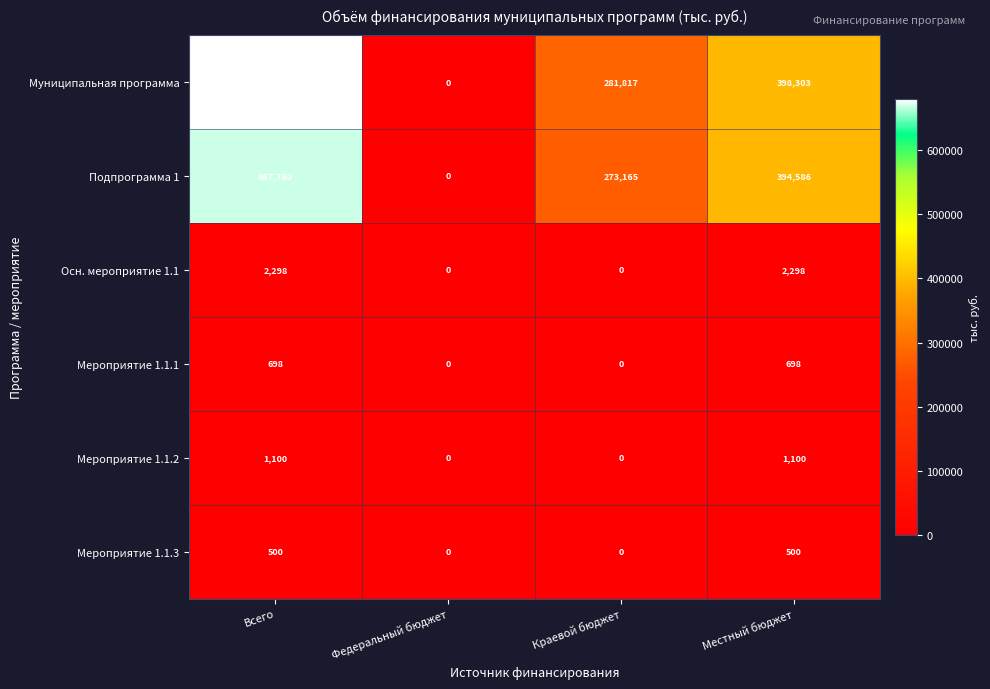

Between Федеральный бюджет and Краевой бюджет, which series saw the biggest shift?

Муниципальная программа